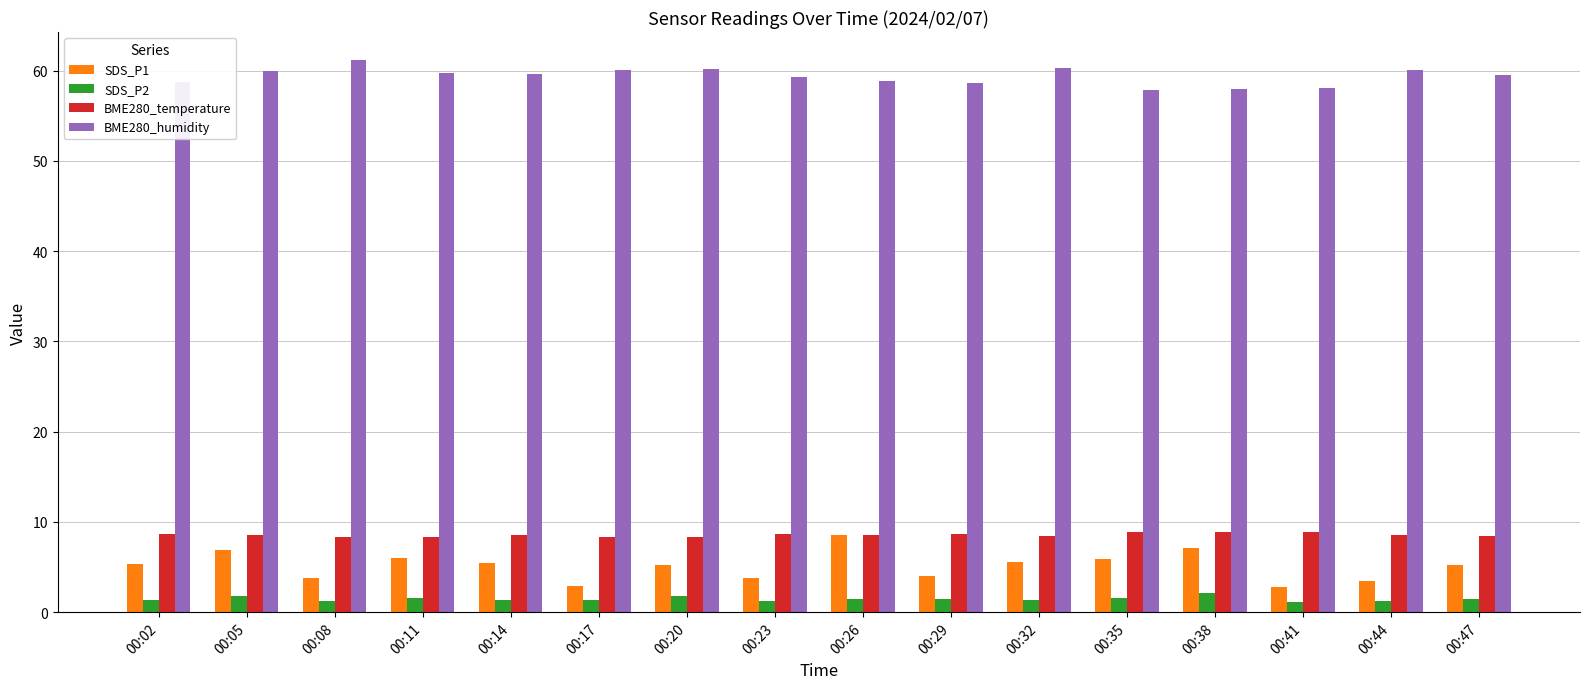

The BME280_humidity series shows 16.3 at 00:41. True or false?

False